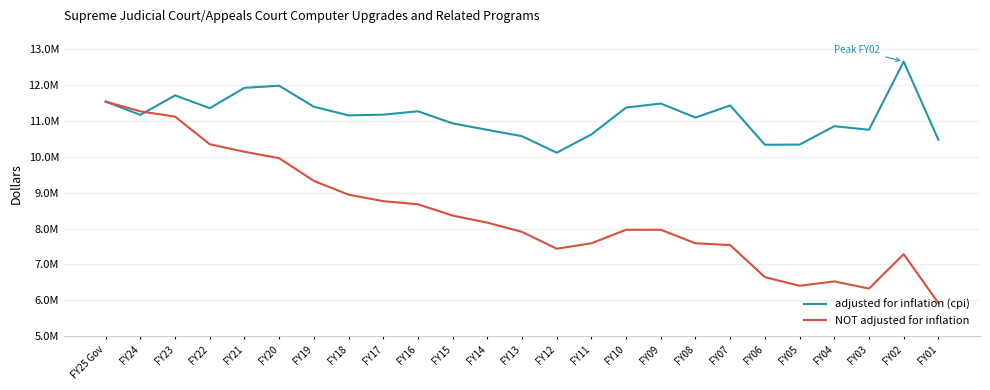

Reading left to right, list all the values displayed in this chart.

adjusted for inflation (cpi): FY25 Gov=11536049	FY24=11165834	FY23=11708925	FY22=11353165	FY21=11919861	FY20=11978657	FY19=11393838	FY18=11152293	FY17=11171369	FY16=11266536	FY15=10929526	FY14=10748961	FY13=10572117	FY12=10112196	FY11=10621606	FY10=11370170	FY09=11482082	FY08=11092128	FY07=11427824	FY06=10334105	FY05=10338404	FY04=10850526	FY03=10751624	FY02=12652123	FY01=10472491
NOT adjusted for inflation: FY25 Gov=11536049	FY24=11264544	FY23=11117584	FY22=10347781	FY21=10138042	FY20=9960064	FY19=9326394	FY18=8943271	FY17=8762149	FY16=8675395	FY15=8360344	FY14=8163810	FY13=7906476	FY12=7437172	FY11=7588951	FY10=7965766	FY09=7965766	FY08=7588951	FY07=7538951	FY06=6644733	FY05=6405521	FY04=6526726	FY03=6327659	FY02=7285658	FY01=5925601